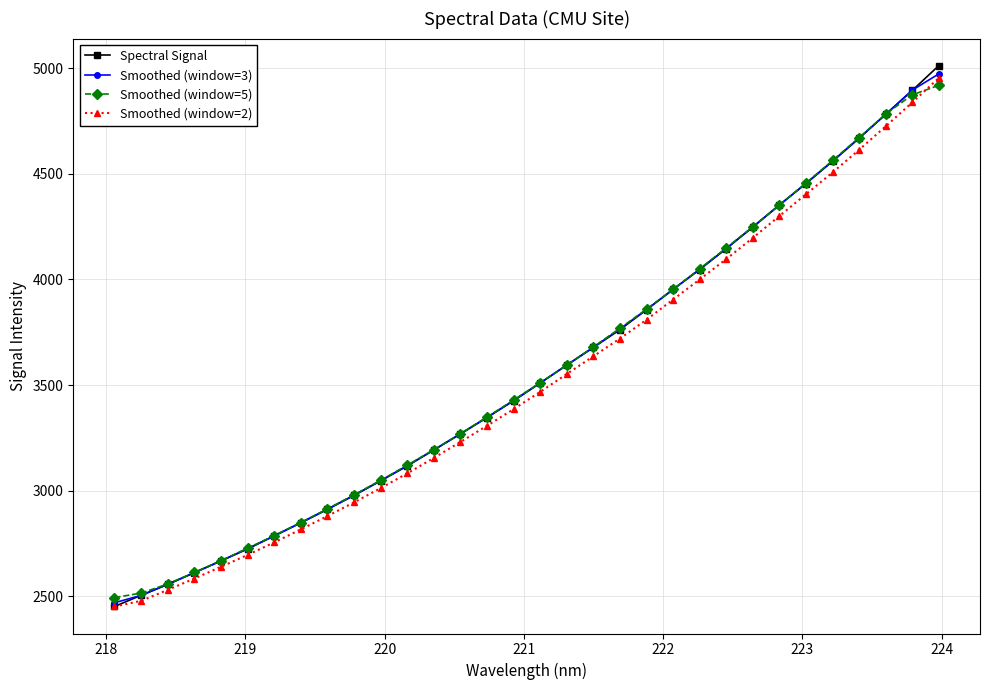

Which series ends up on top after the final intersection of Spectral Signal and Smoothed (window=5)?

Spectral Signal